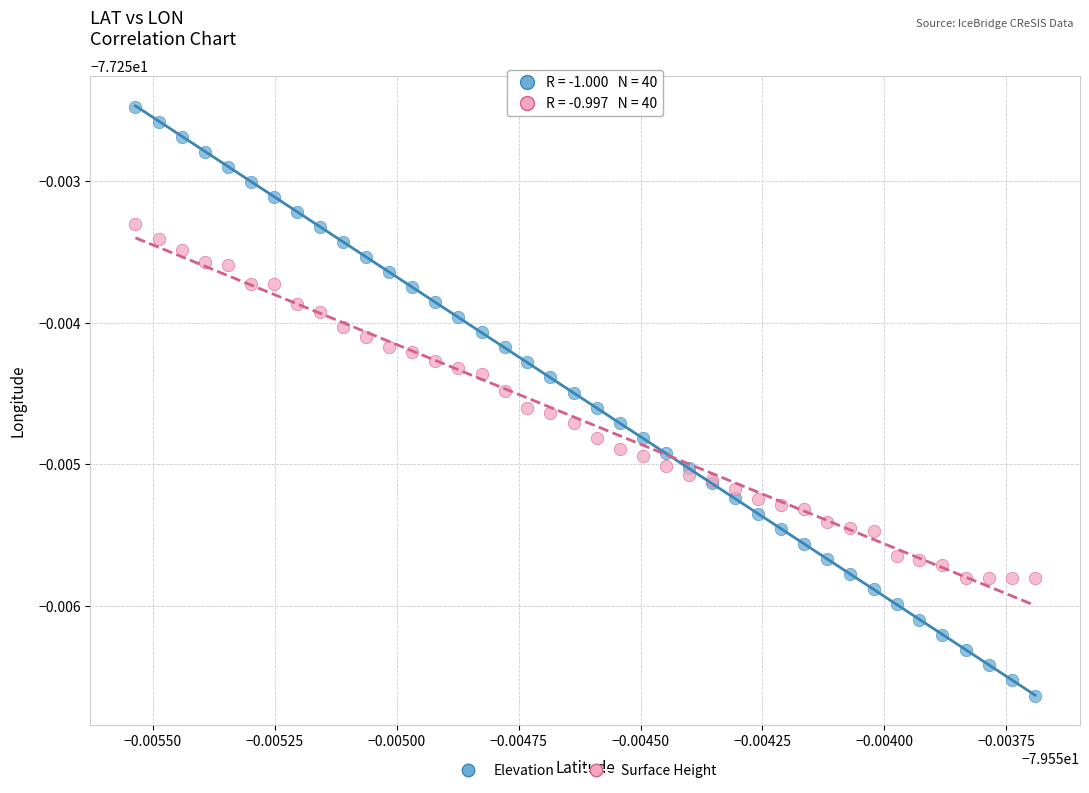

Which series contains the highest Y value?

Elevation